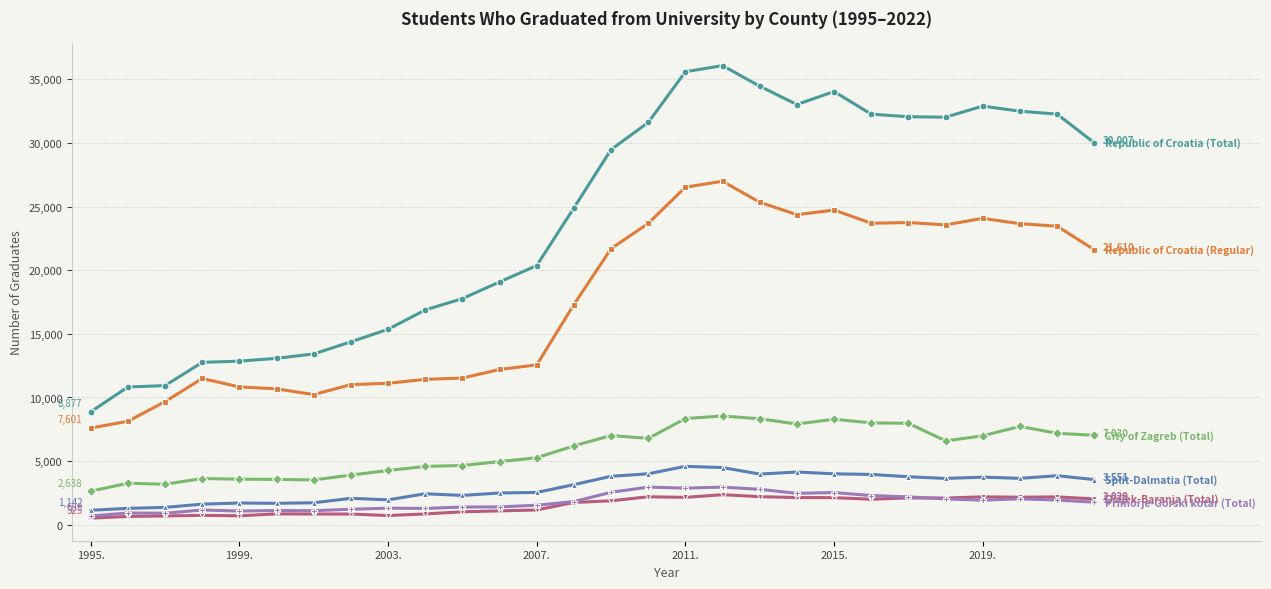

What is the greatest value displayed?

36073